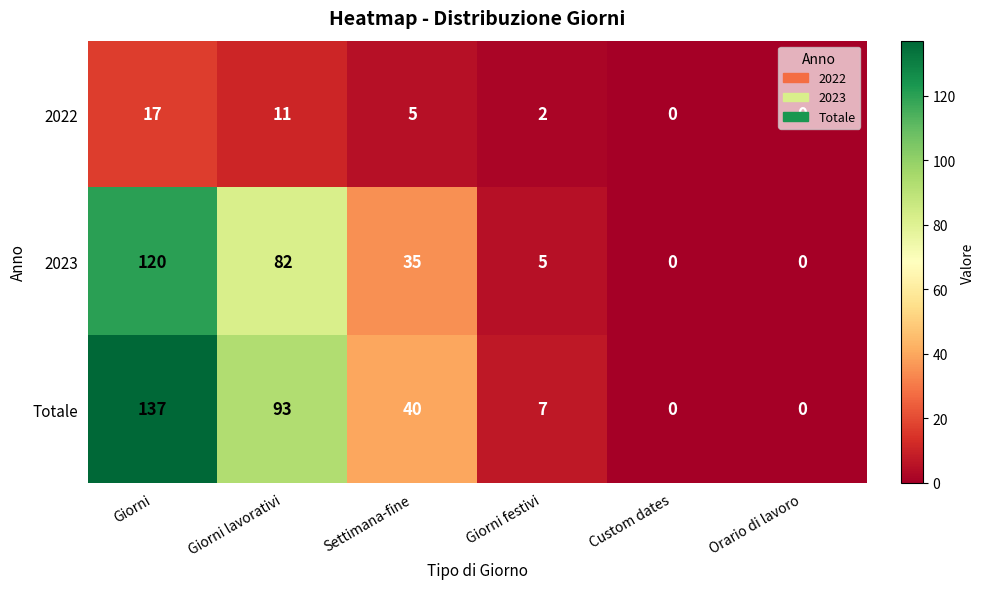

At which label does Totale first exceed 40?

Giorni